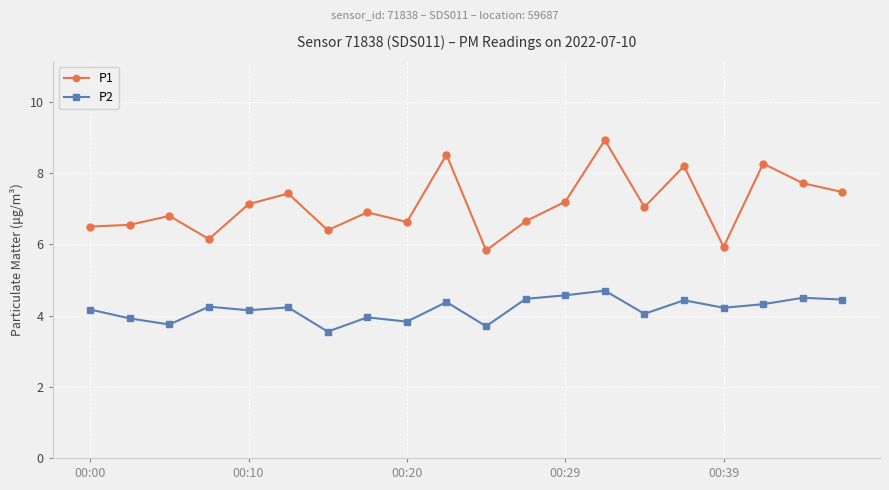

What is the sum of all P2 values?

83.6